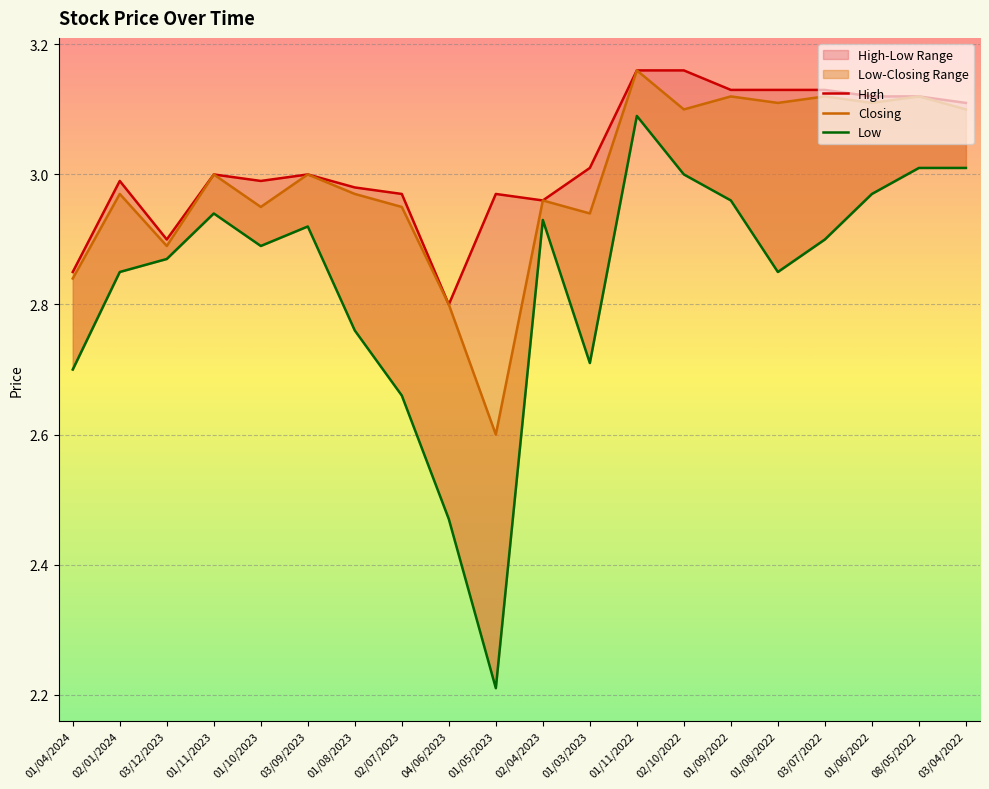

What is the value of the Low point at the 3rd from the left?

2.9